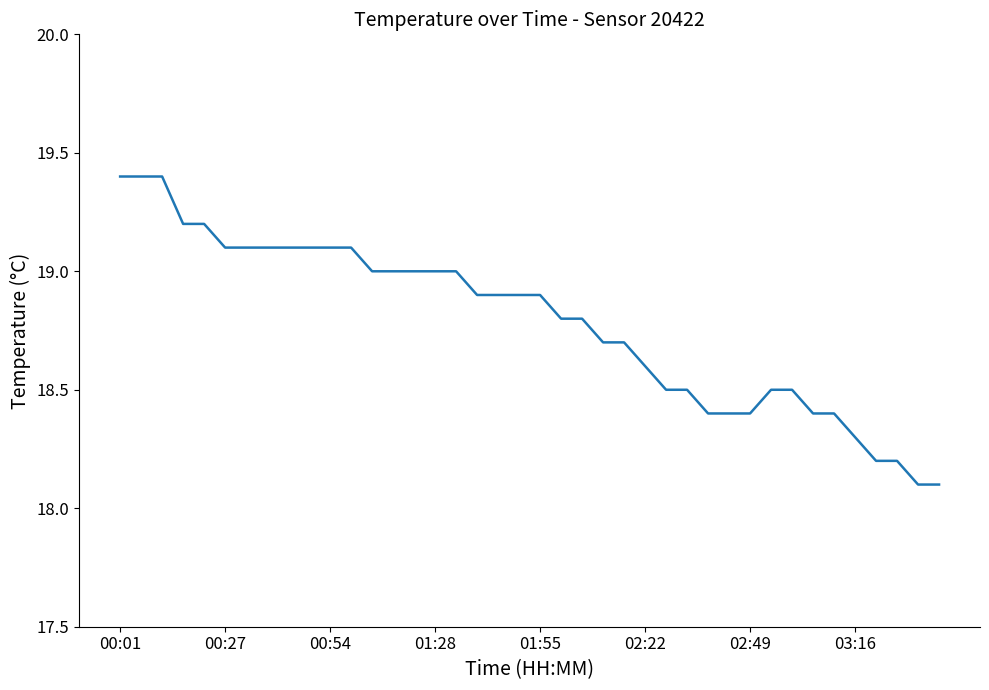

What is the difference between the maximum and minimum values?

1.3